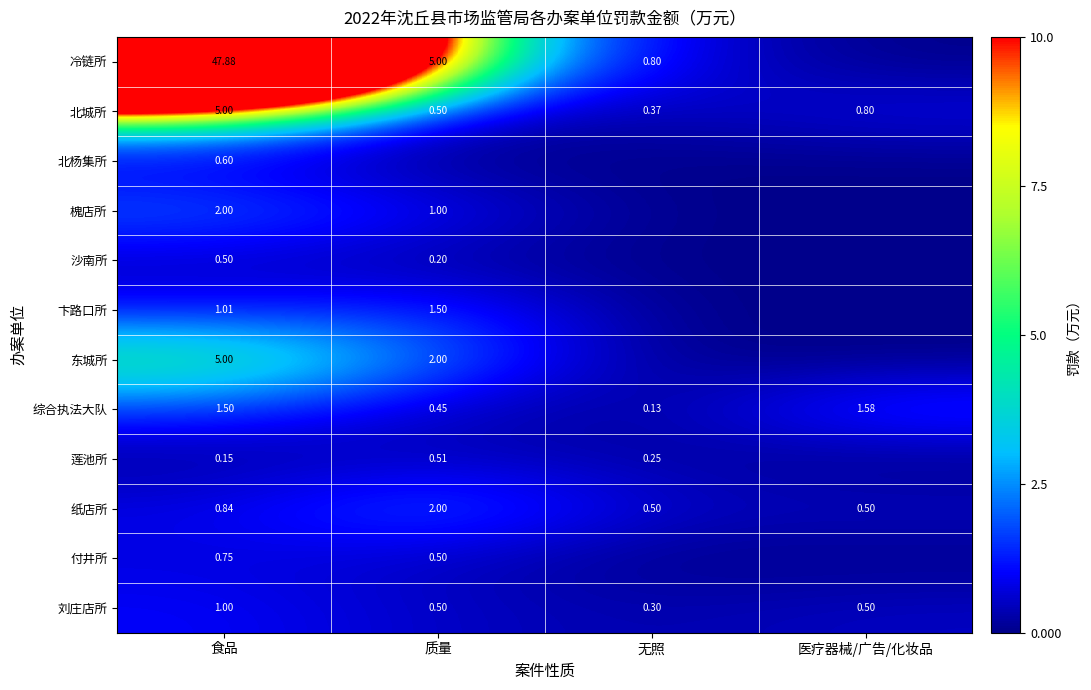

Where is 刘庄店所 nearest to the value 0?

无照